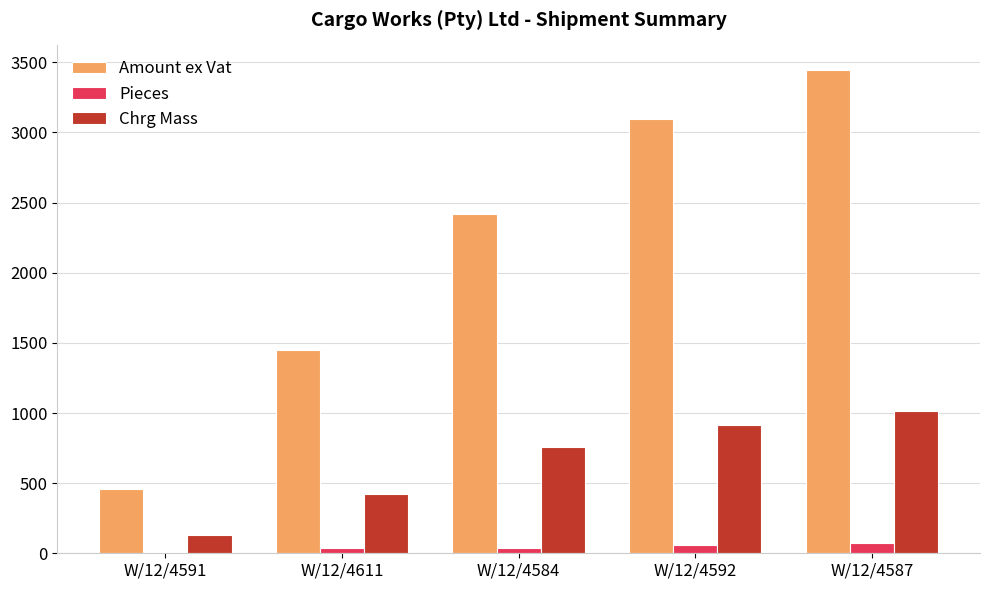

How many distinct data groups are displayed?

3